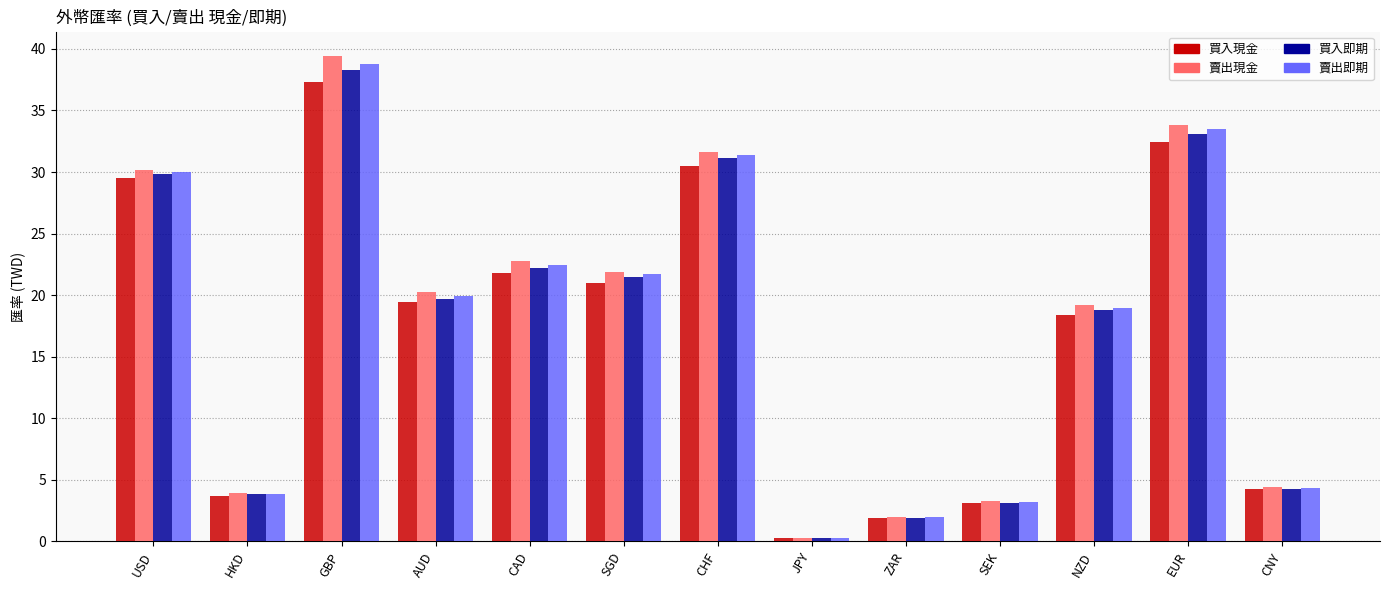

What are all the series names shown in the legend?

買入現金, 賣出現金, 買入即期, 賣出即期